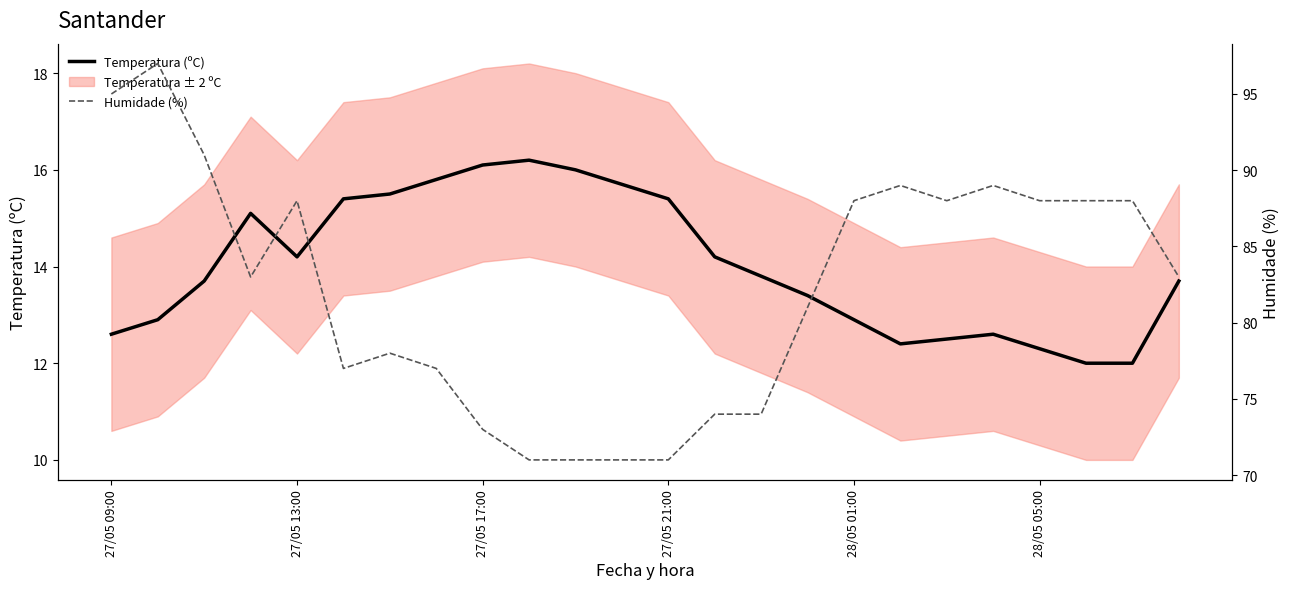

What is the average value of the Temperatura (ºC) series?

14.0